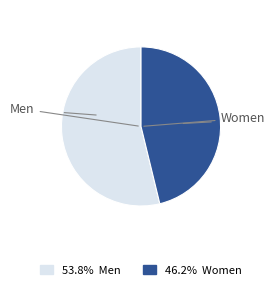

Is there any slice that represents more than half of the pie?

Yes